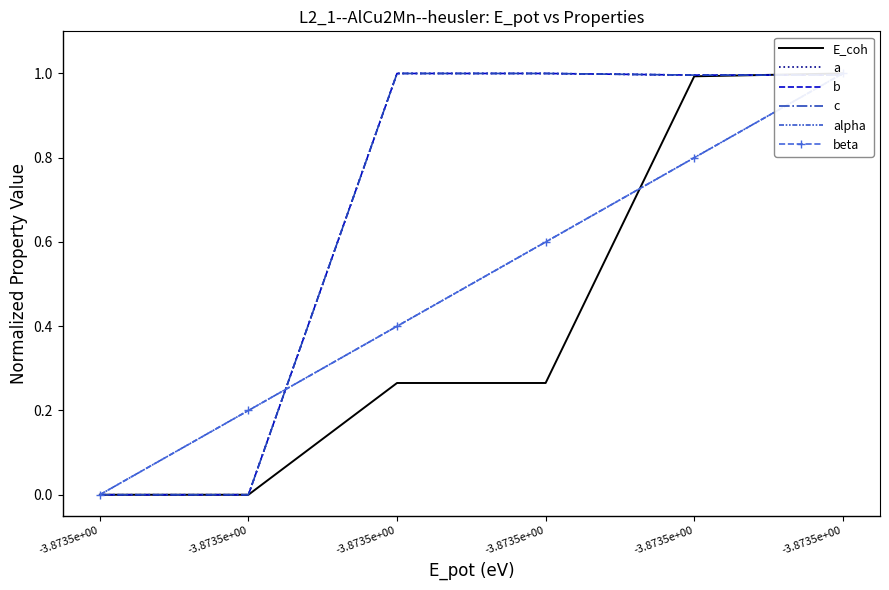

After their last crossing, which series has the higher values: E_coh or c?

E_coh